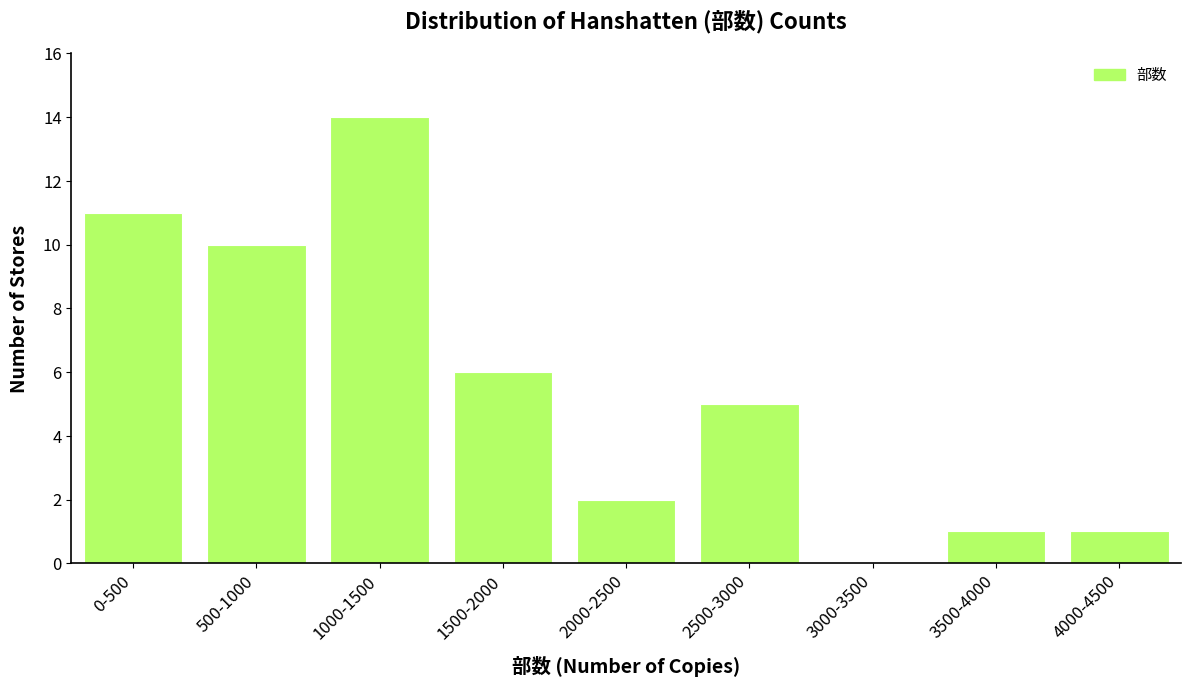

Reading right to left, extract all data points from this chart.

4000-4500=1	3500-4000=1	3000-3500=0	2500-3000=5	2000-2500=2	1500-2000=6	1000-1500=14	500-1000=10	0-500=11